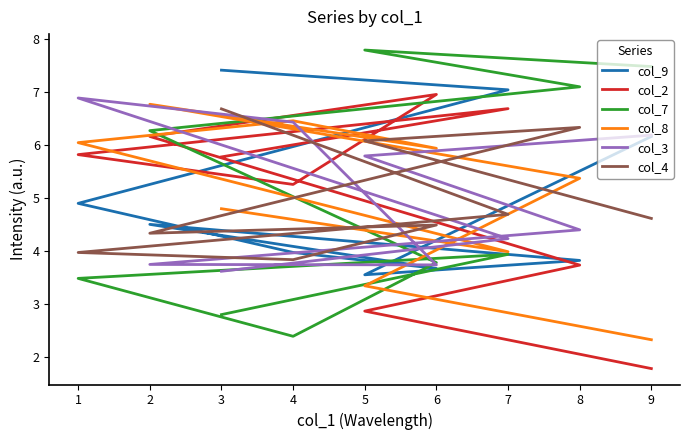

Does the chart display data point markers on the line(s)?

No